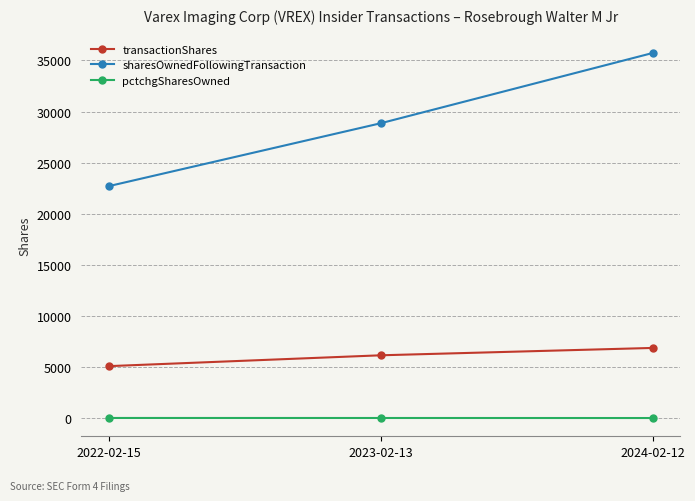

How many pctchgSharesOwned values are between 24 and 29?

3